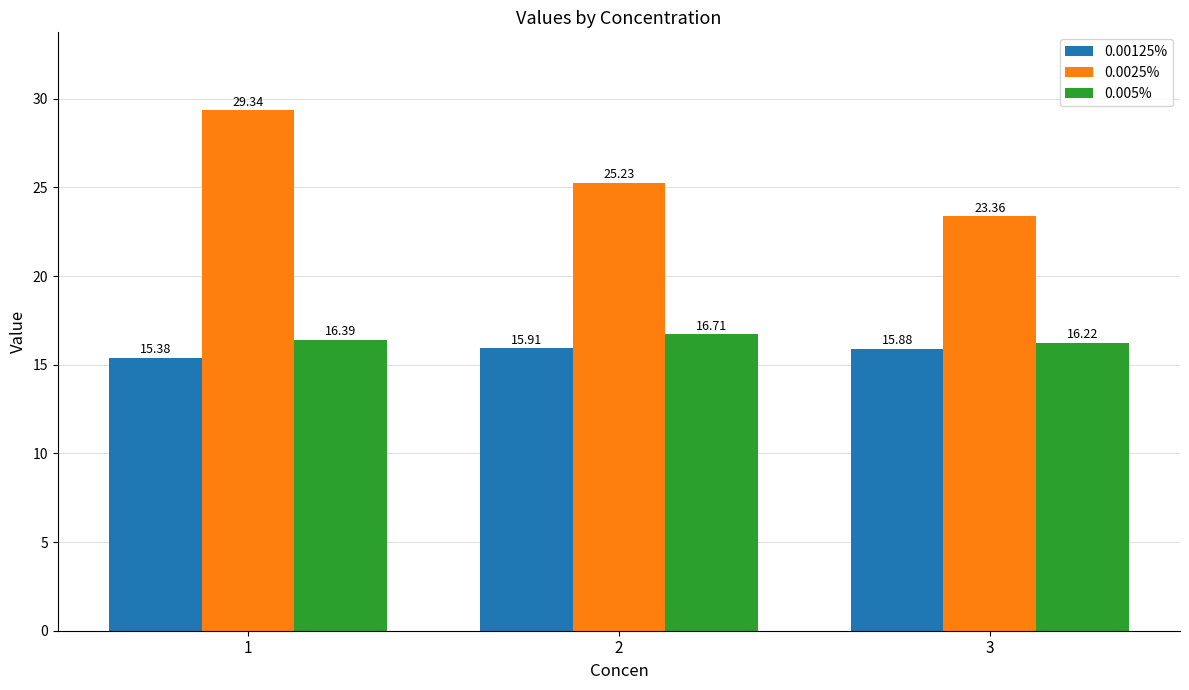

True or false: 0.00125% has a value of 15.9 at 2.

True